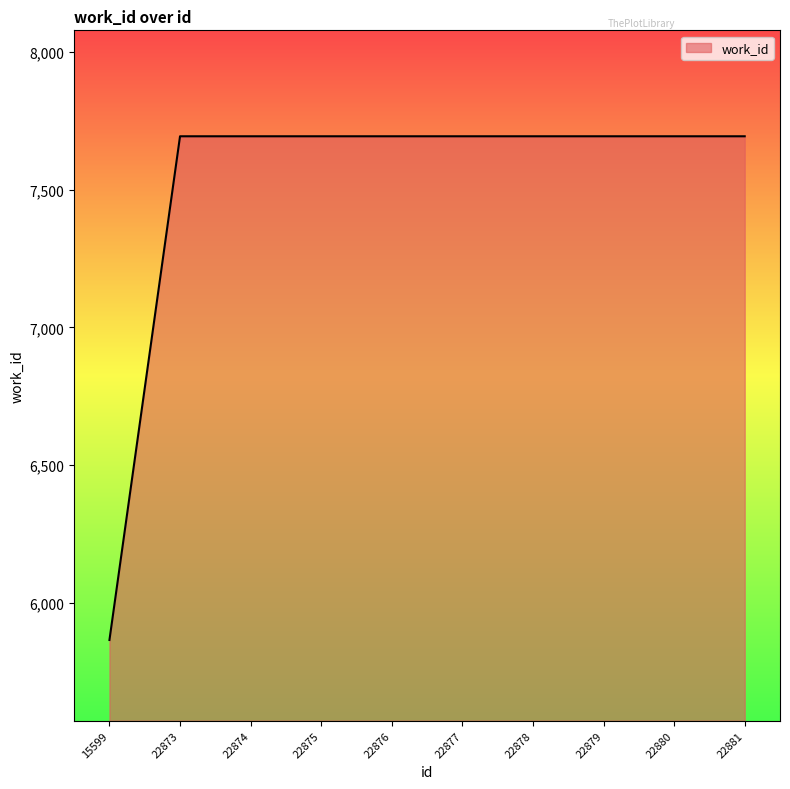

How many categories are shown in the chart?

10